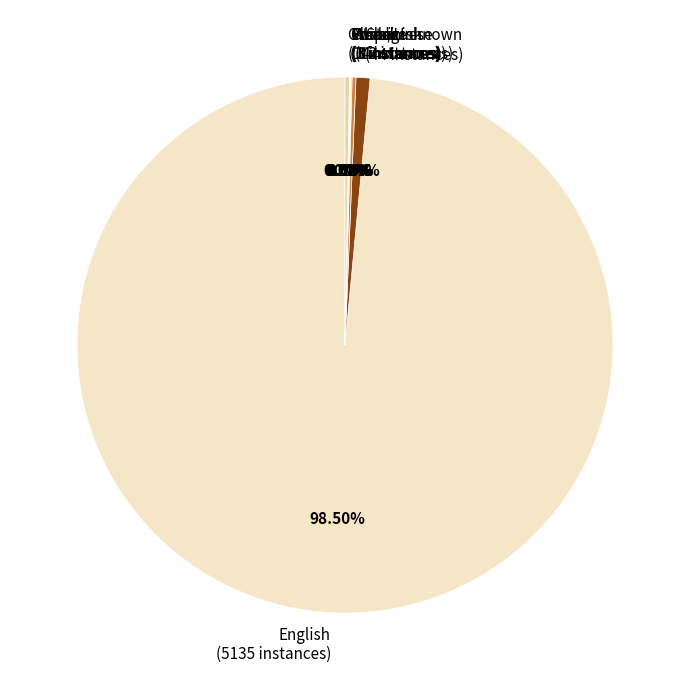

Does English (5135 instances) account for over 50% of the chart?

Yes